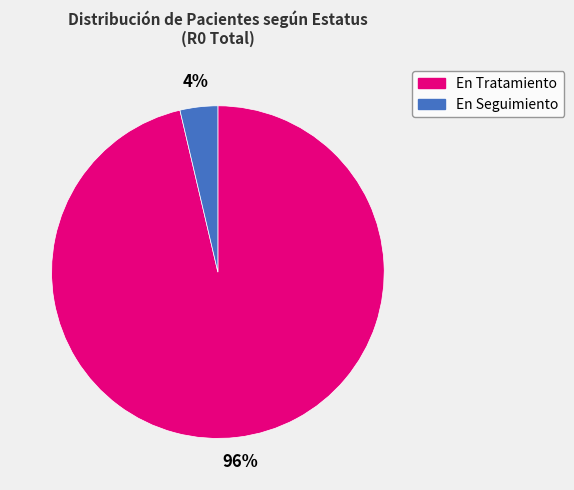

Rank the categories by value from lowest to highest.

En Seguimiento, En Tratamiento